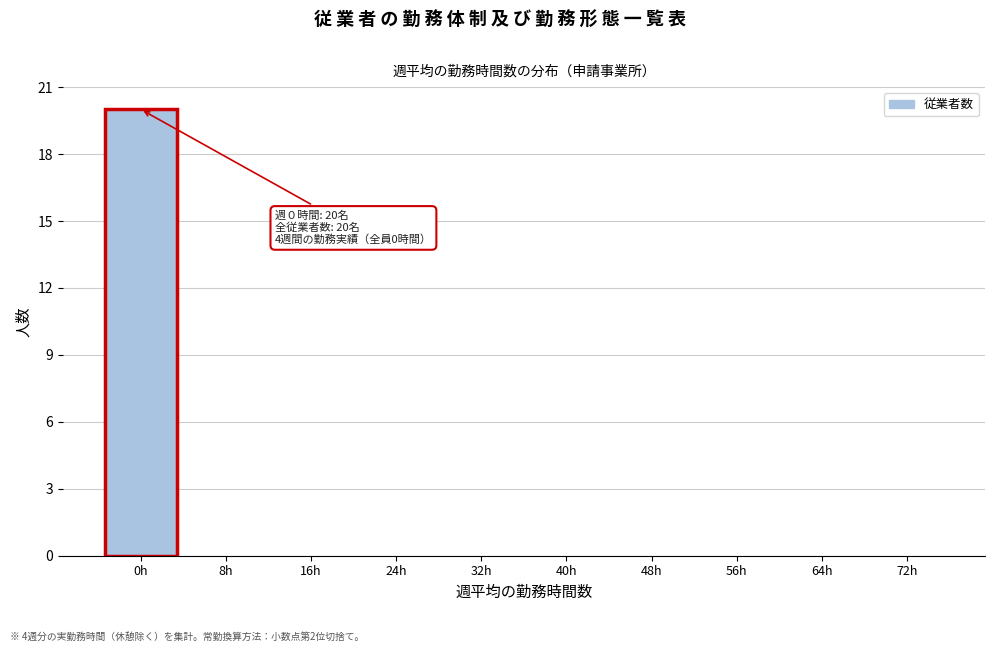

Reading left to right, list all the values displayed in this chart.

0h=20	8h=0	16h=0	24h=0	32h=0	40h=0	48h=0	56h=0	64h=0	72h=0